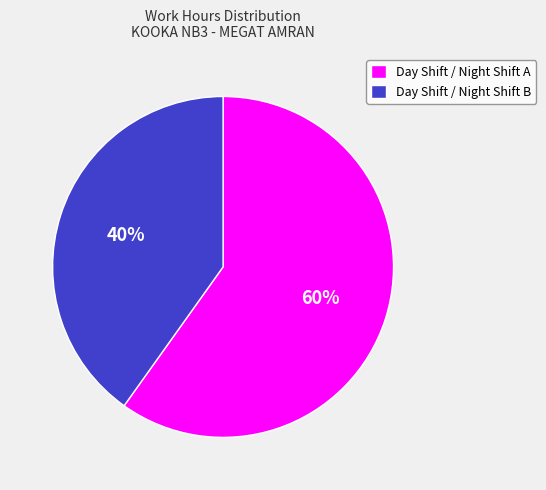

Rank the categories by value from highest to lowest.

Day Shift / Night Shift A, Day Shift / Night Shift B